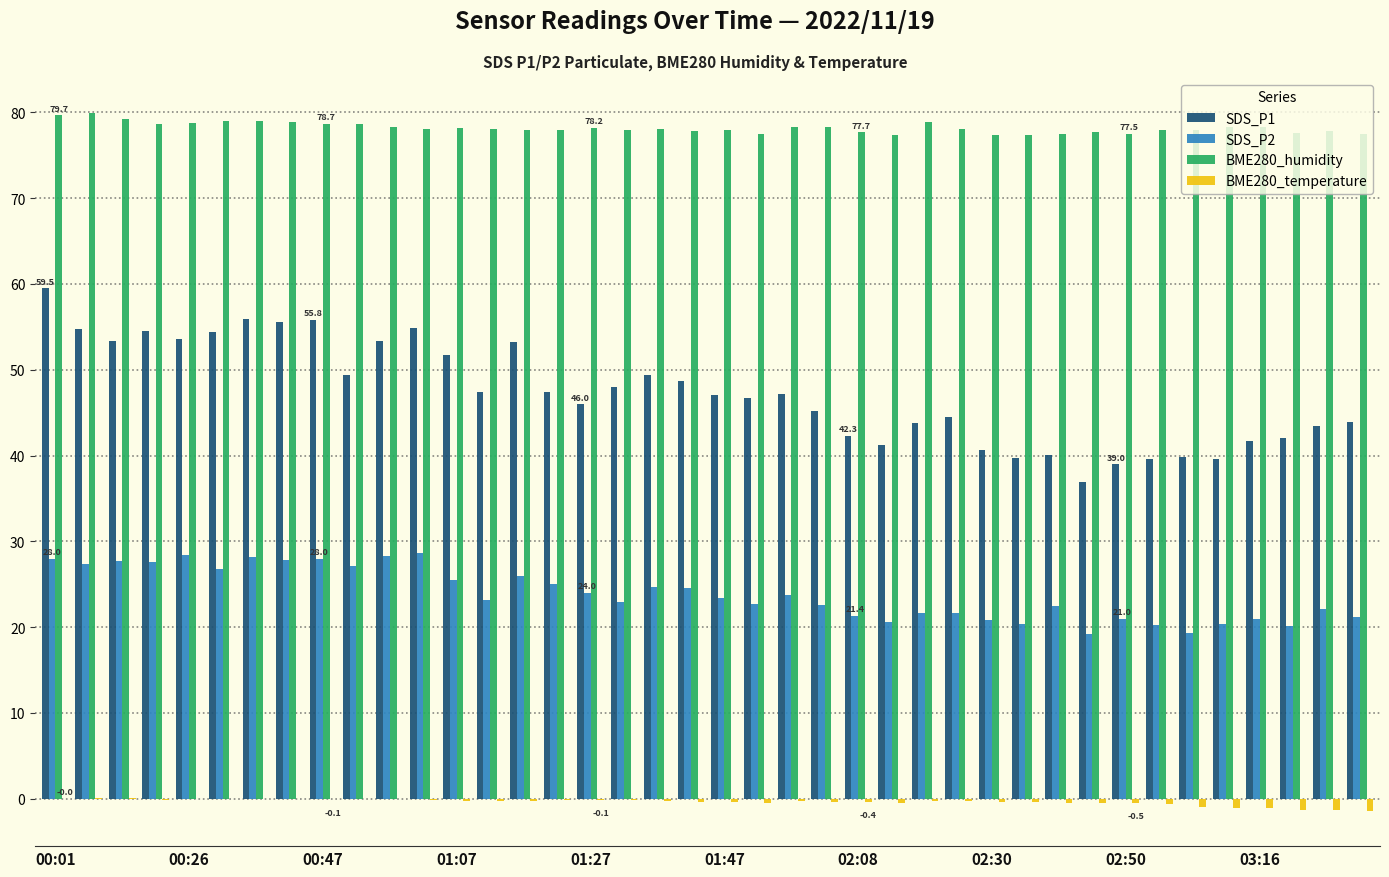

Which series has the largest total across all categories?

BME280_humidity